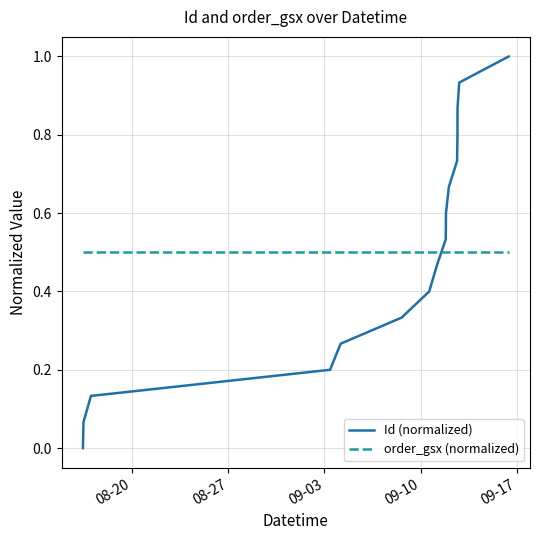

Which series has the widest spread of values?

Id (normalized)